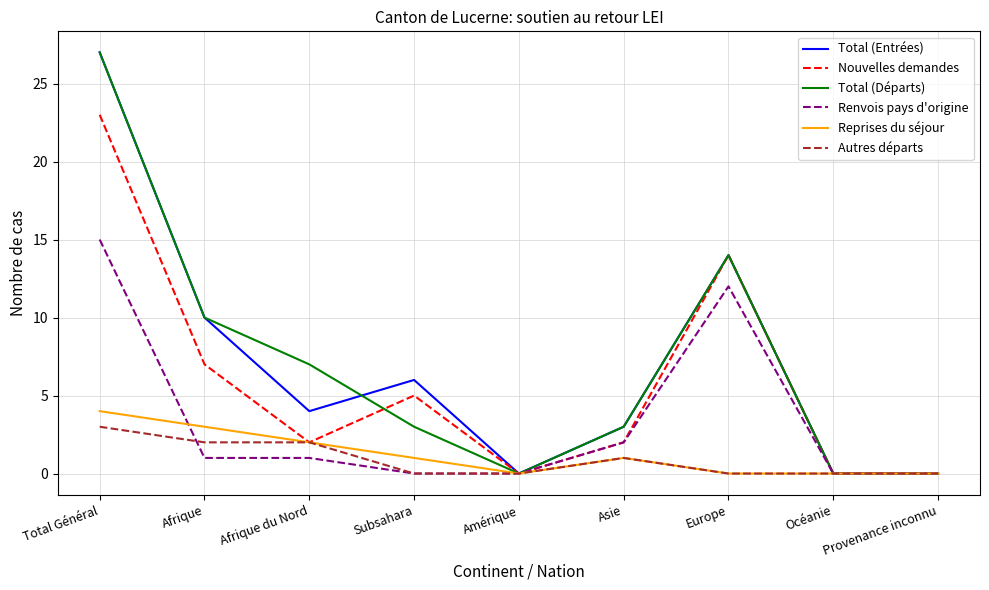

Is it true that Total (Entrées) equals 0 at Amérique?

True